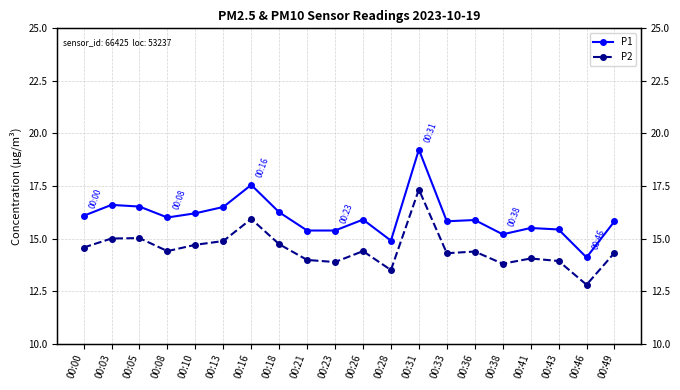

Reading left to right, transcribe all the data shown in this chart.

P1: 00:00=16.1	00:03=16.6	00:05=16.5	00:08=16.0	00:10=16.2	00:13=16.5	00:16=17.6	00:18=16.2	00:21=15.4	00:23=15.4	00:26=15.9	00:28=14.9	00:31=19.2	00:33=15.8	00:36=15.9	00:38=15.2	00:41=15.5	00:43=15.4	00:46=14.1	00:49=15.8
P2: 00:00=14.6	00:03=15.0	00:05=15.0	00:08=14.4	00:10=14.7	00:13=14.9	00:16=15.9	00:18=14.7	00:21=14.0	00:23=13.9	00:26=14.4	00:28=13.5	00:31=17.3	00:33=14.3	00:36=14.4	00:38=13.8	00:41=14.1	00:43=13.9	00:46=12.8	00:49=14.3